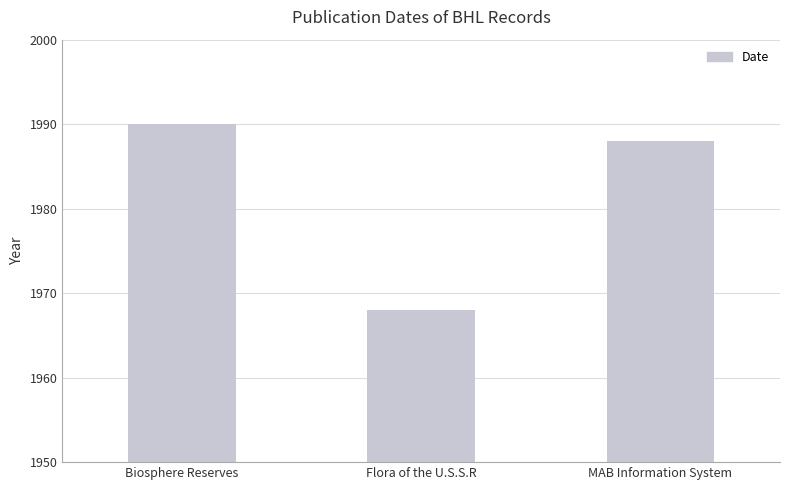

How many bars are there in total?

3